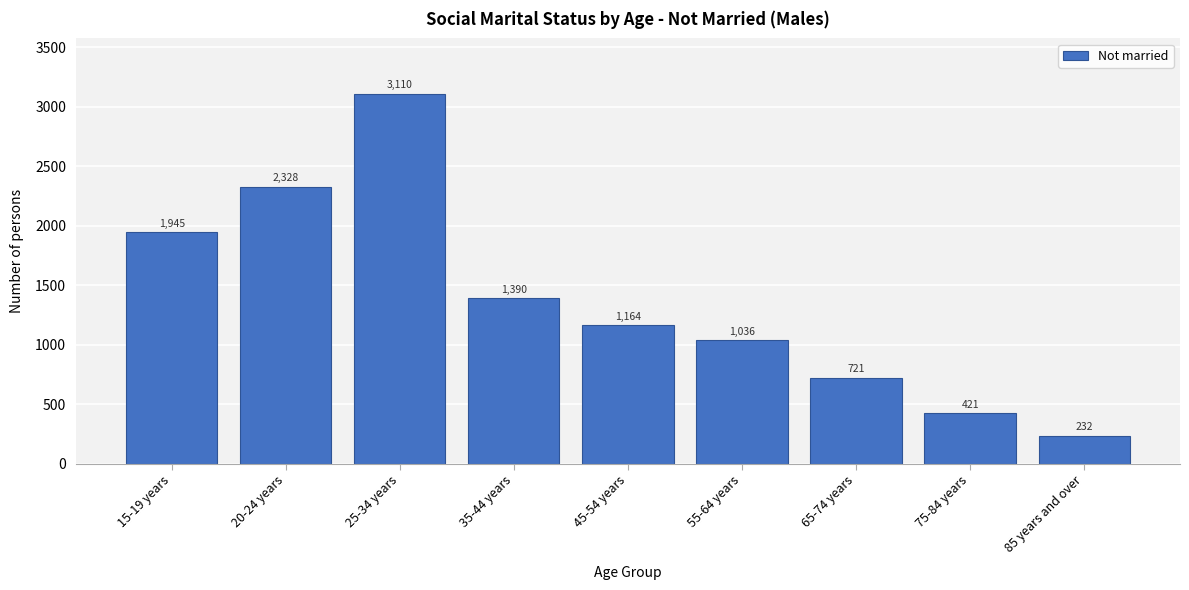

Reading left to right, what are all the values shown in this chart?

1945	2328	3110	1390	1164	1036	721	421	232